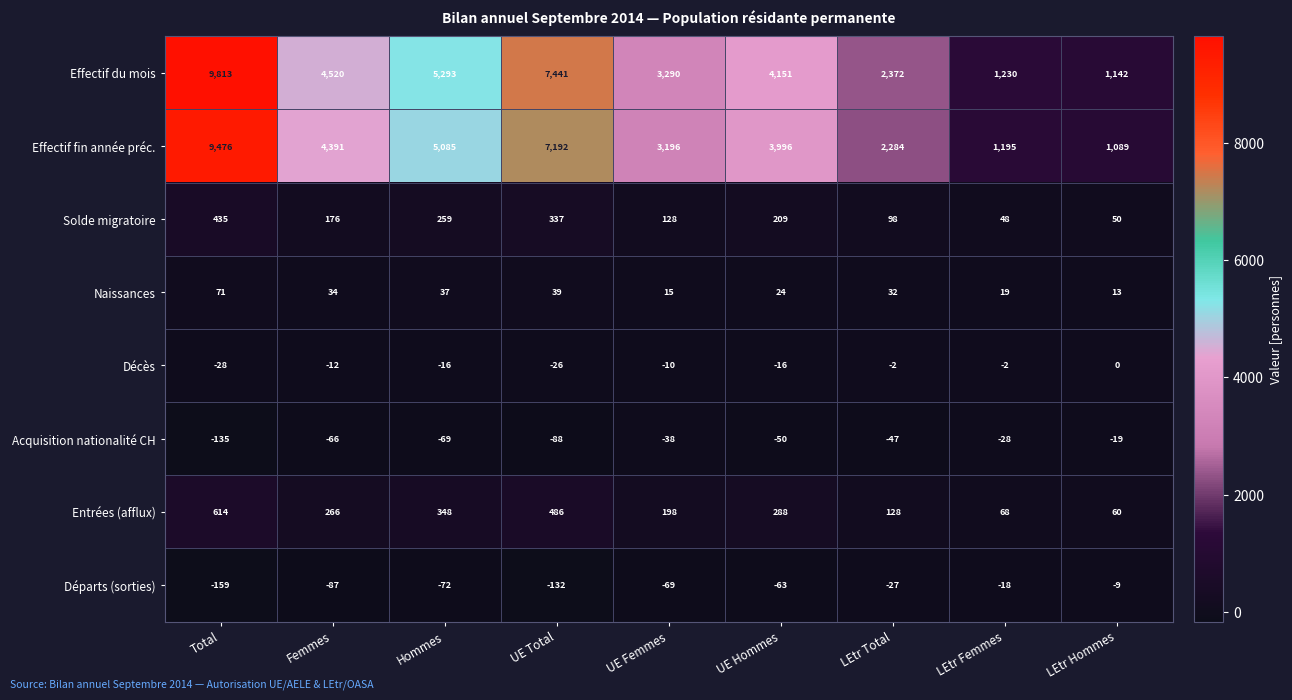

What is the spread (max minus min) of values at LEtr Hommes?

1161